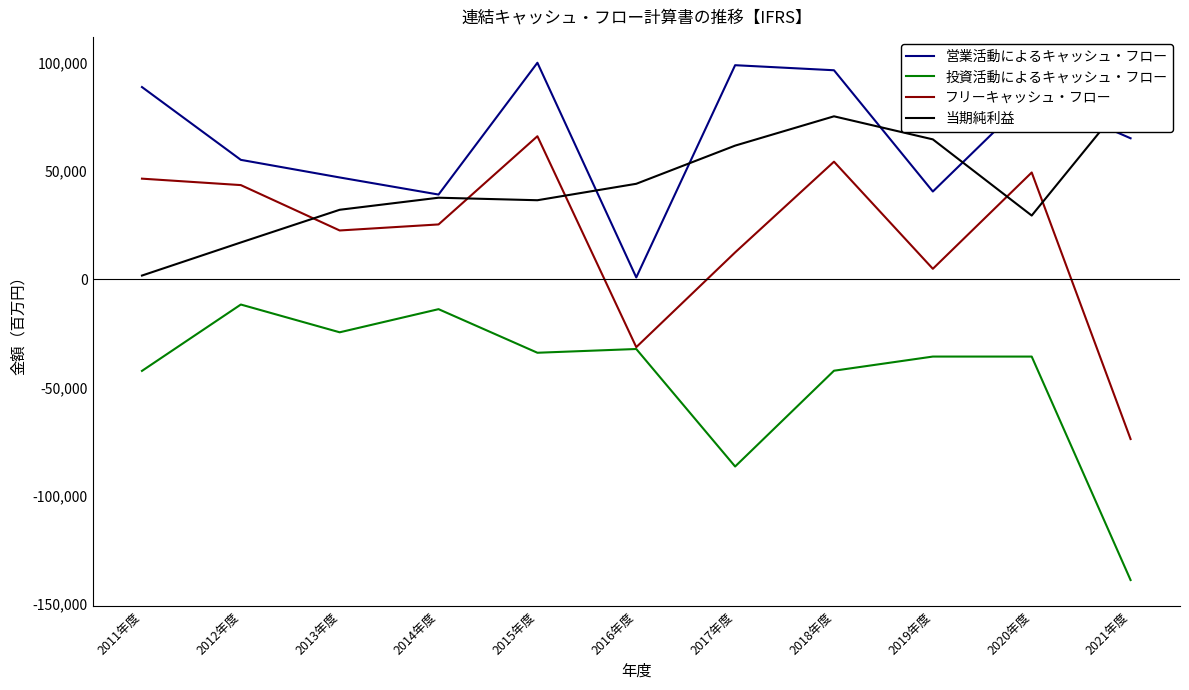

True or false: 当期純利益 has a value of 44075 at 2016年度.

True